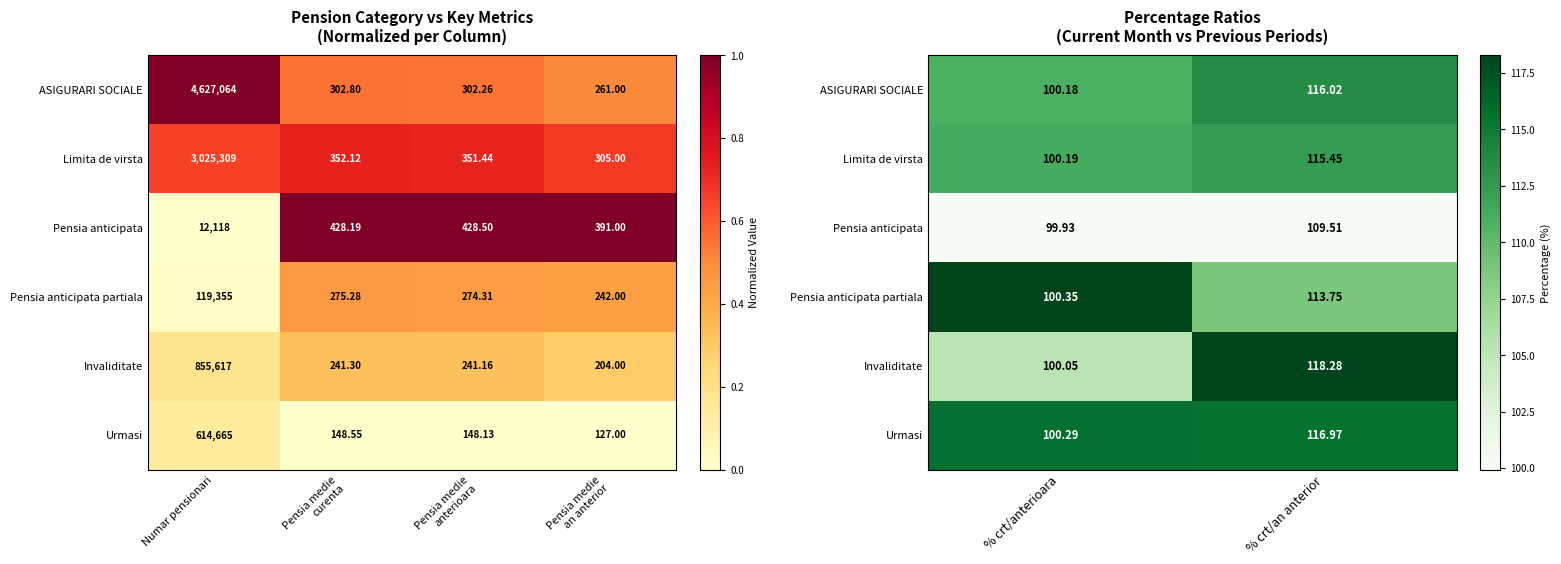

What is the sum of the ASIGURARI SOCIALE values at % crt/an anterior and % crt/anterioara?

1.3